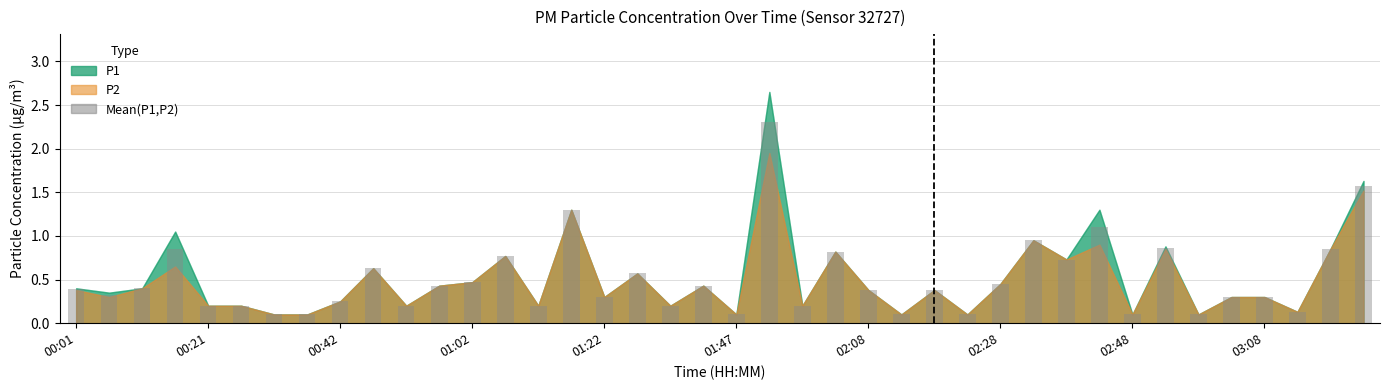

What is the value of the 7th bar from the left?

0.1